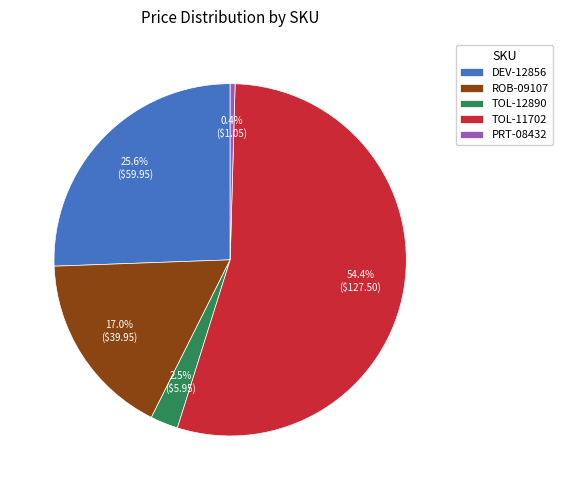

Is the sum of ROB-09107 and TOL-12890 greater than half?

No